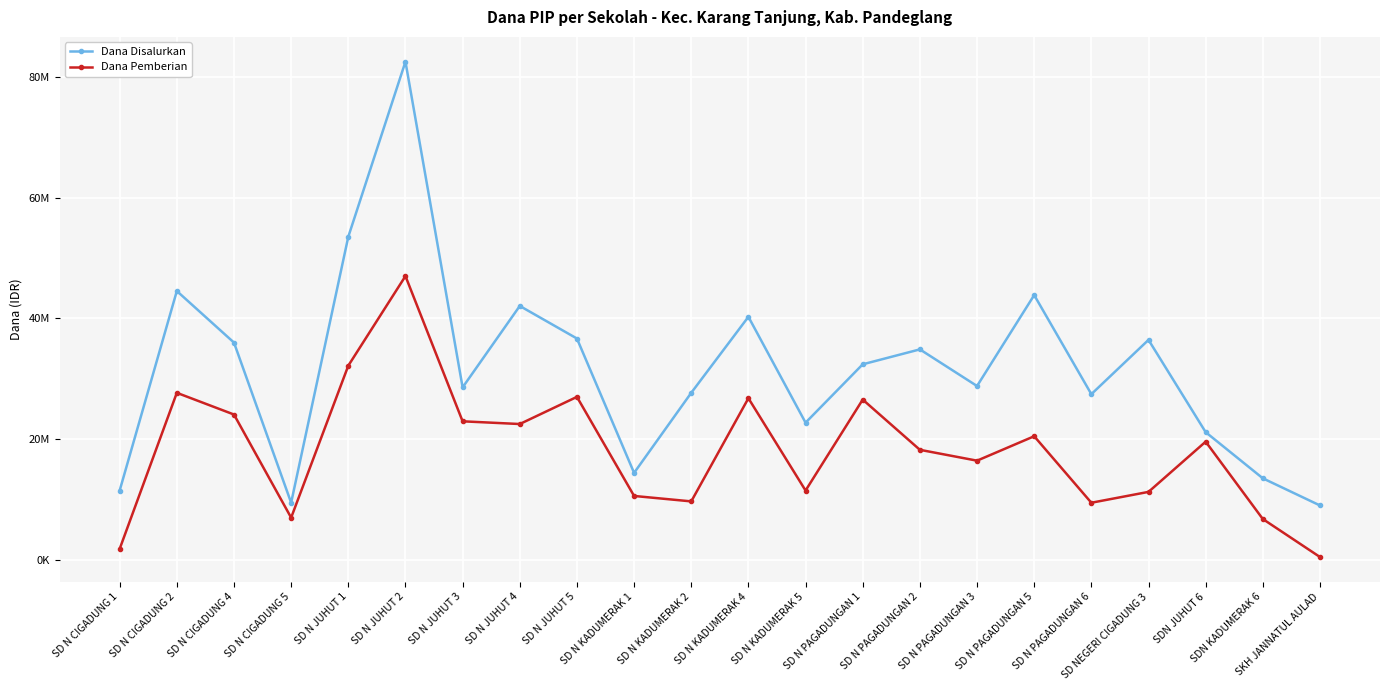

What is the sum of the Dana Disalurkan values at SKH JANNATUL AULAD and SD N CIGADUNG 5?

18450000